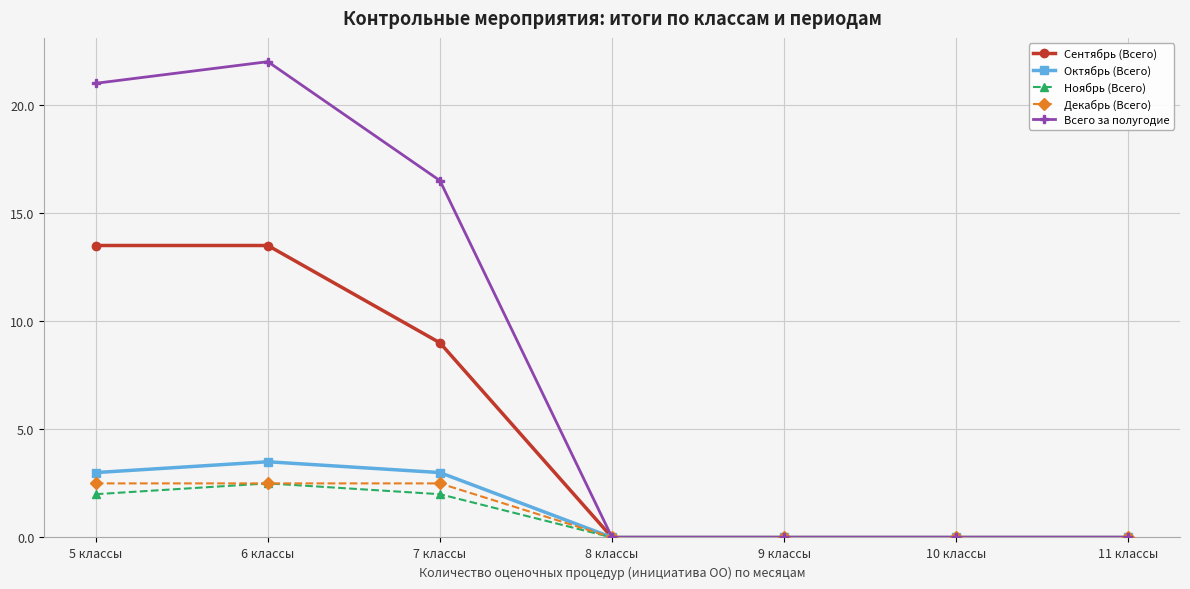

Reading right to left, transcribe all the data shown in this chart.

Сентябрь (Всего): 11 классы=0.0	10 классы=0.0	9 классы=0.0	8 классы=0.0	7 классы=9.0	6 классы=13.5	5 классы=13.5
Октябрь (Всего): 11 классы=0.0	10 классы=0.0	9 классы=0.0	8 классы=0.0	7 классы=3.0	6 классы=3.5	5 классы=3.0
Ноябрь (Всего): 11 классы=0.0	10 классы=0.0	9 классы=0.0	8 классы=0.0	7 классы=2.0	6 классы=2.5	5 классы=2.0
Декабрь (Всего): 11 классы=0.0	10 классы=0.0	9 классы=0.0	8 классы=0.0	7 классы=2.5	6 классы=2.5	5 классы=2.5
Всего за полугодие: 11 классы=0.0	10 классы=0.0	9 классы=0.0	8 классы=0.0	7 классы=16.5	6 классы=22.0	5 классы=21.0